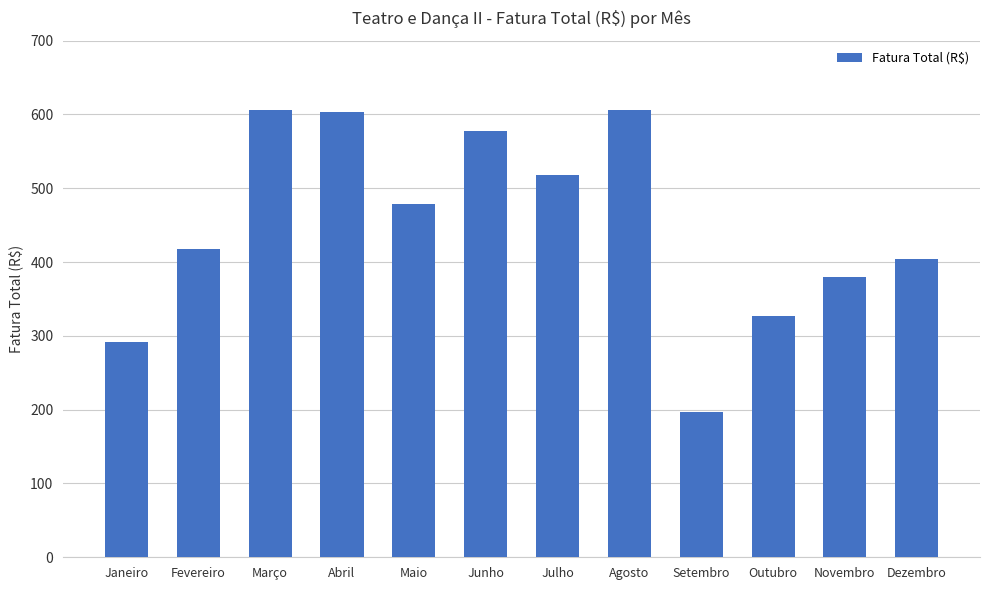

What is the minimum value shown in the chart?

197.0